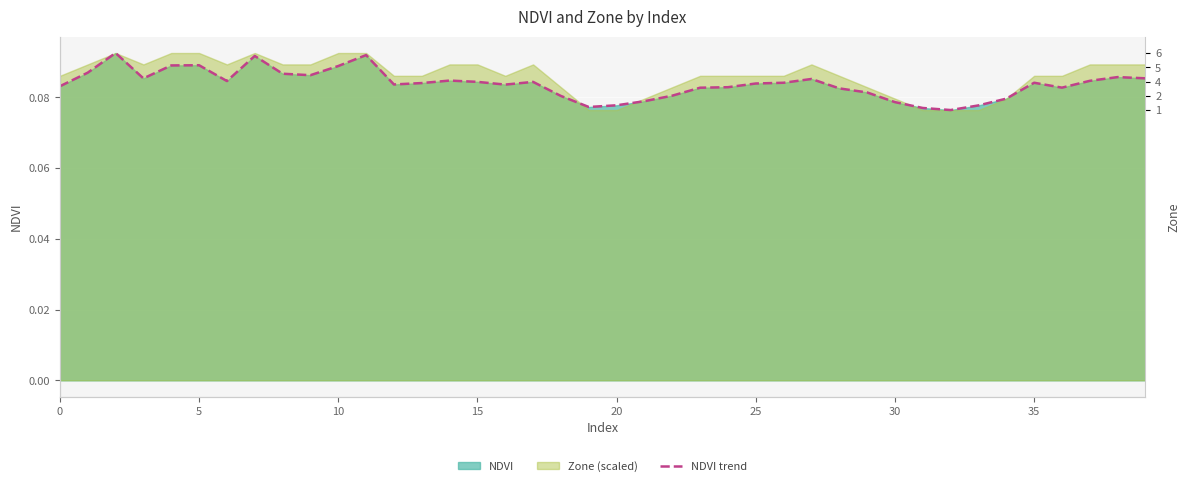

How many interior local valleys (lower than both neighbors) does the data have?

8